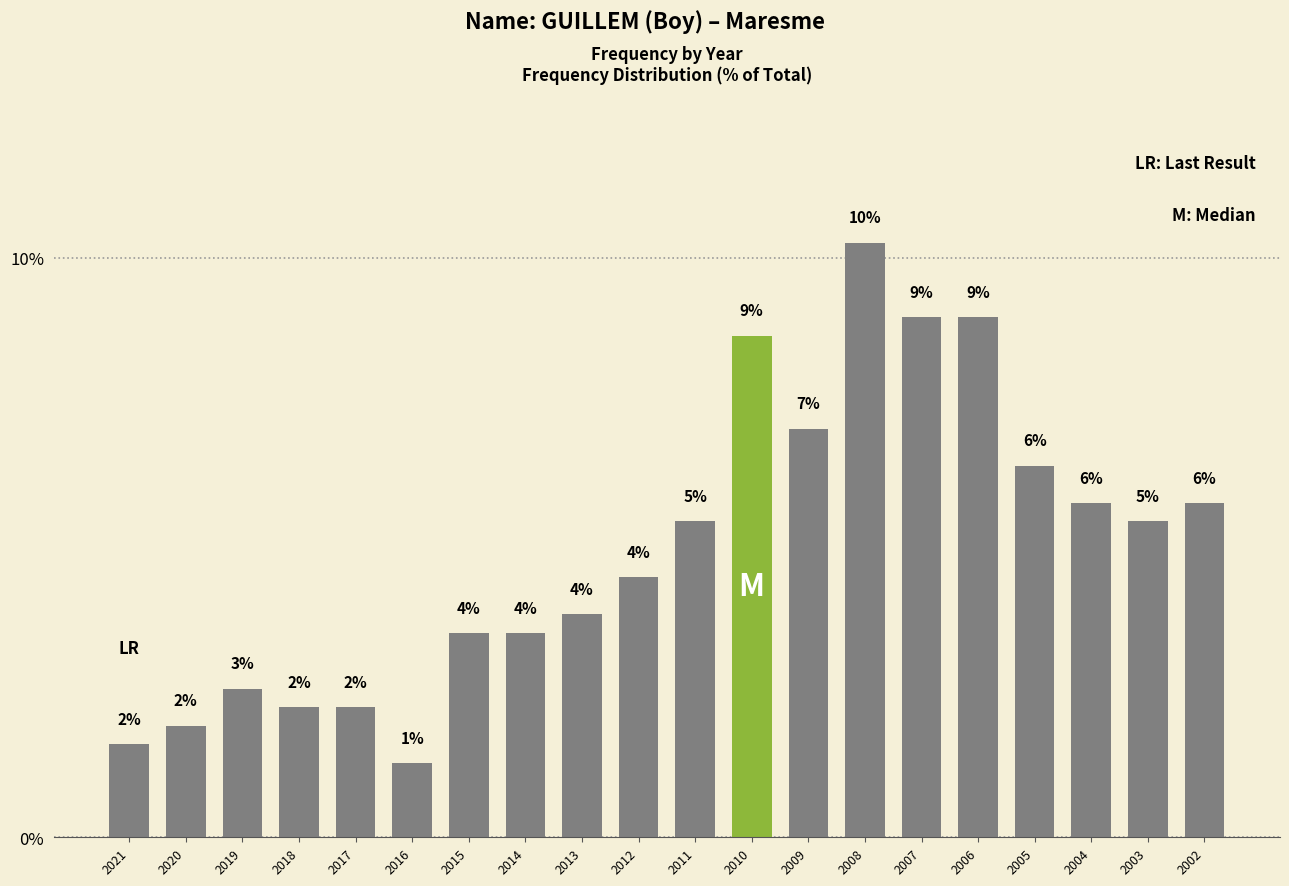

Are the bars horizontal?

No